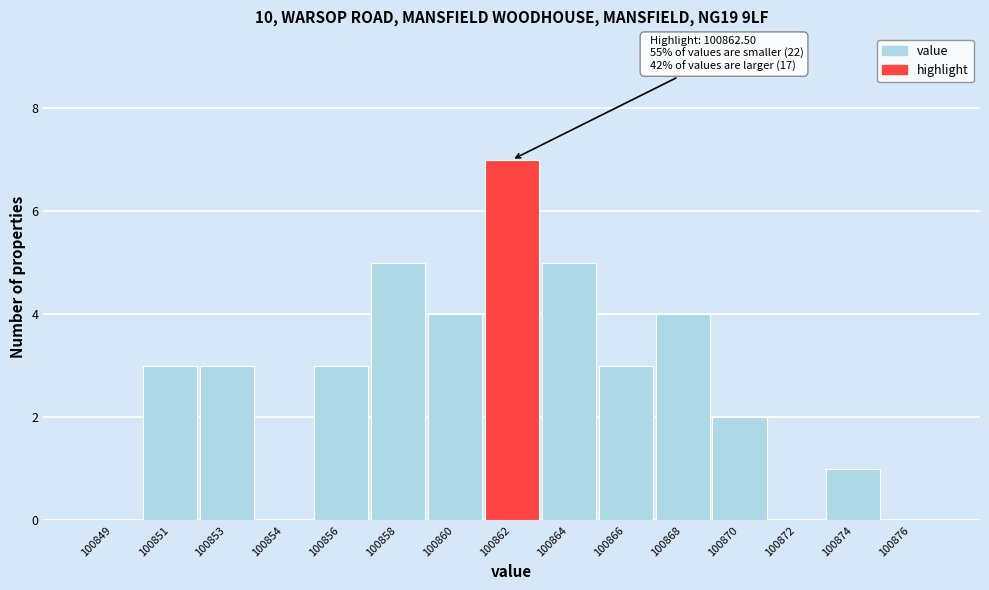

Reading left to right, list all the values displayed in this chart.

100849=0	100851=3	100853=3	100854=0	100856=3	100858=5	100860=4	100862=7	100864=5	100866=3	100868=4	100870=2	100872=0	100874=1	100876=0